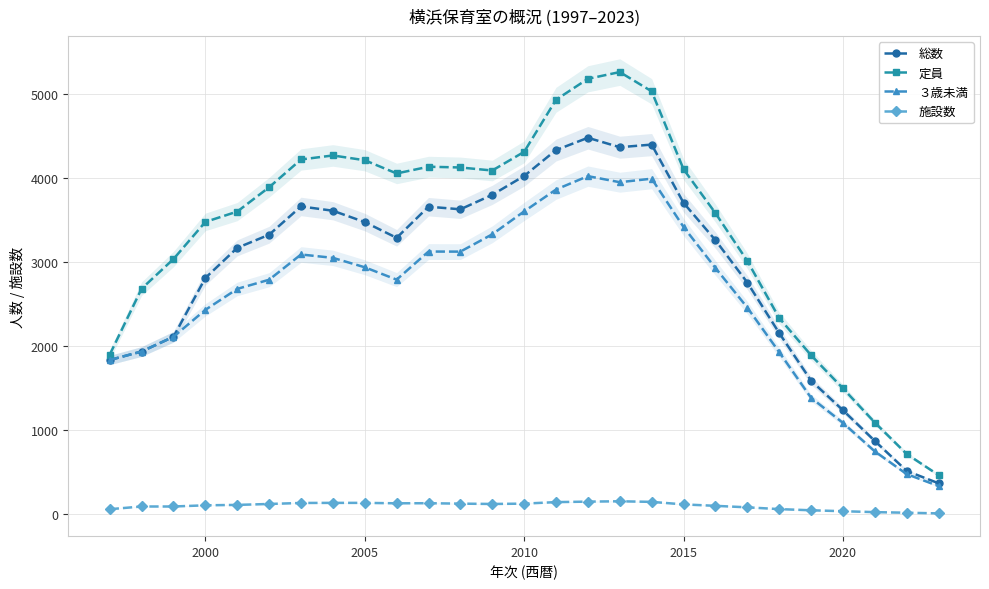

True or false: 定員 and ３歳未満 cross at least once.

False